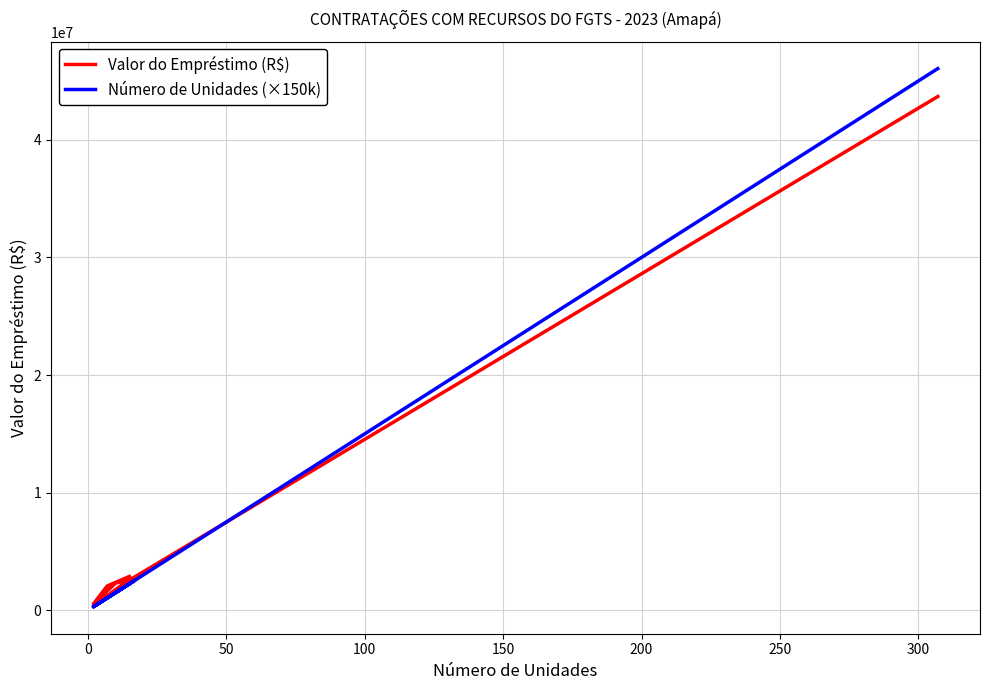

Does the chart have visible grid lines?

Yes